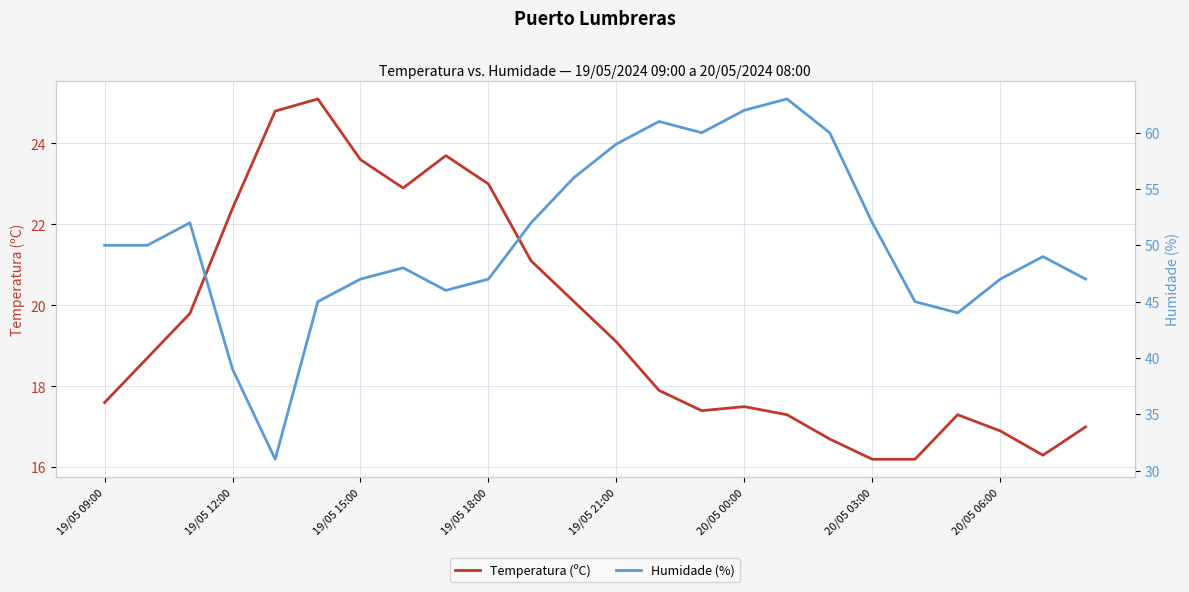

At 20/05 03:00, list the series in order from smallest to largest.

Temperatura (ºC), Humidade (%)